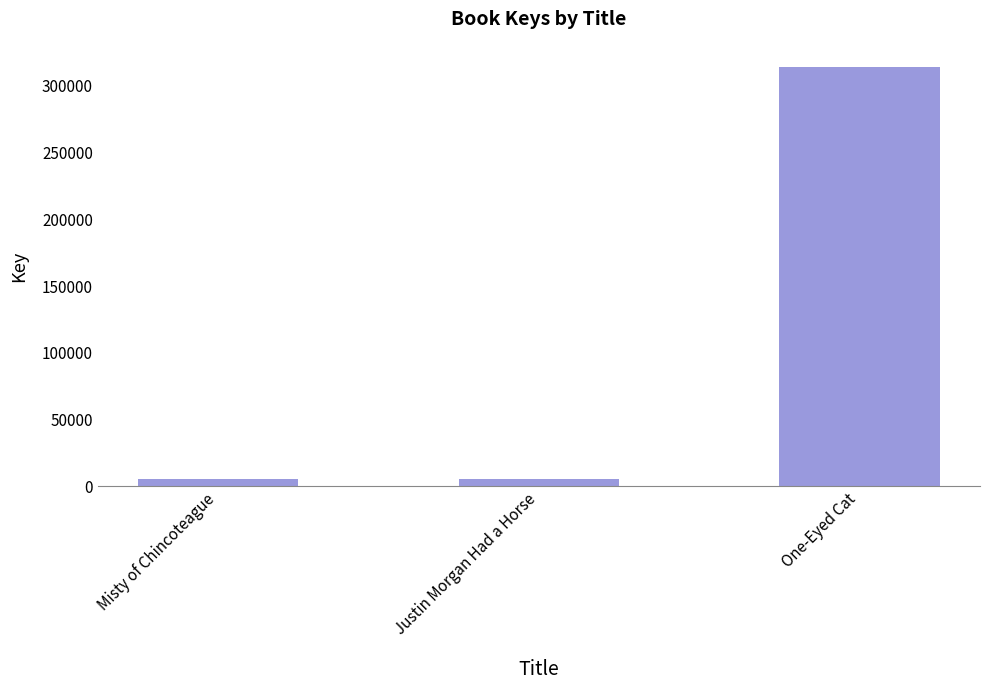

How many bars are there in total?

3